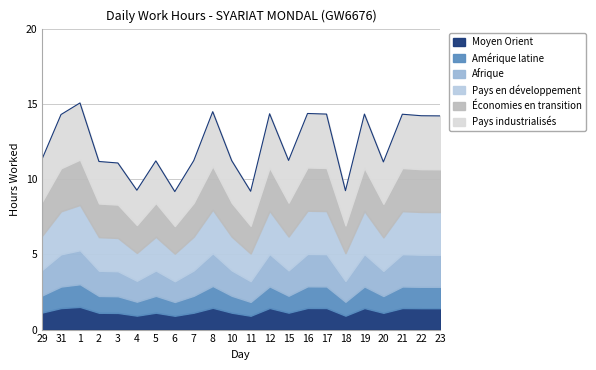

At which label does the data first exceed 11?

29